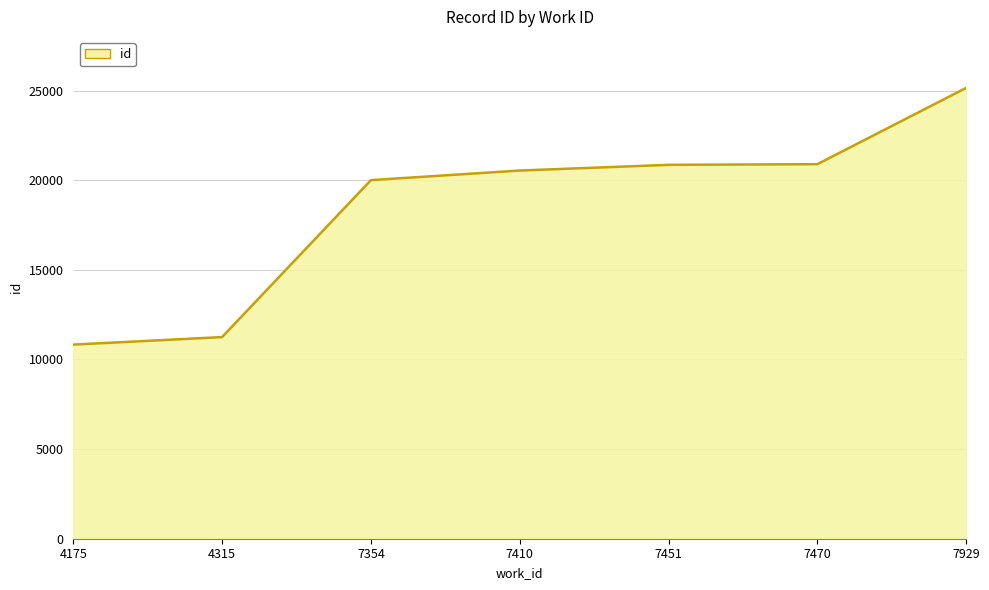

Which category has the highest value across all series?

7929